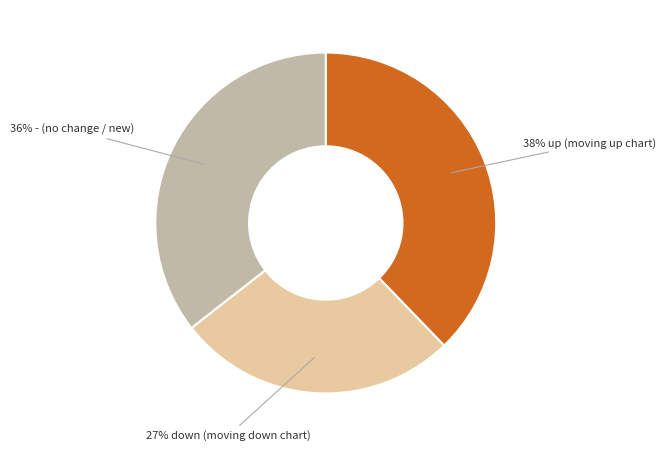

To the nearest percent, what is the average slice percentage?

33%